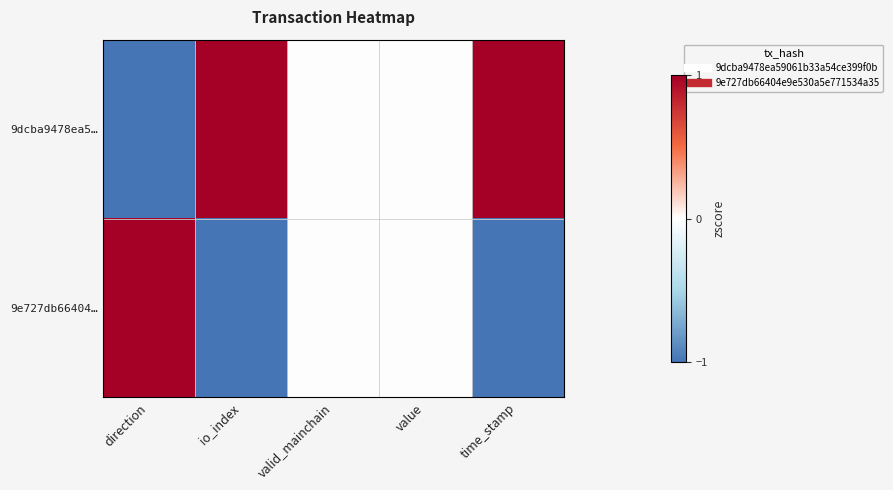

At which category does the chart reach its peak across all series?

io_index